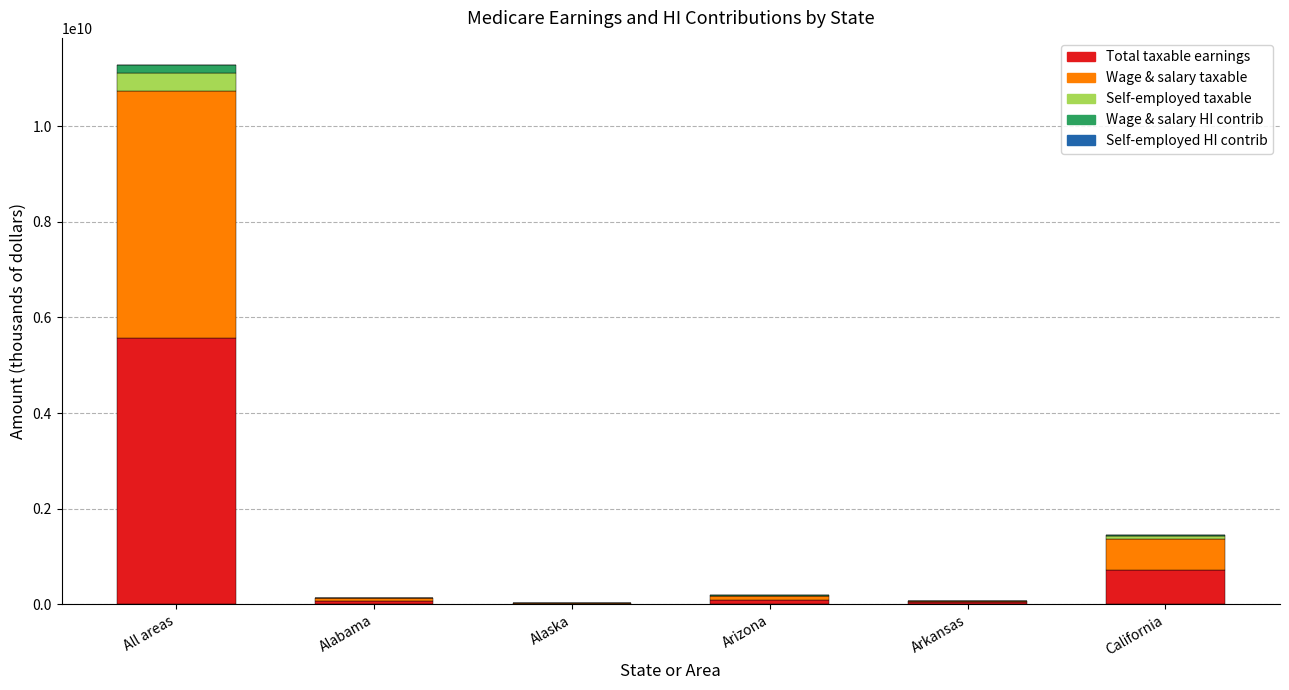

Which category has the highest value in the Total taxable earnings series?

All areas